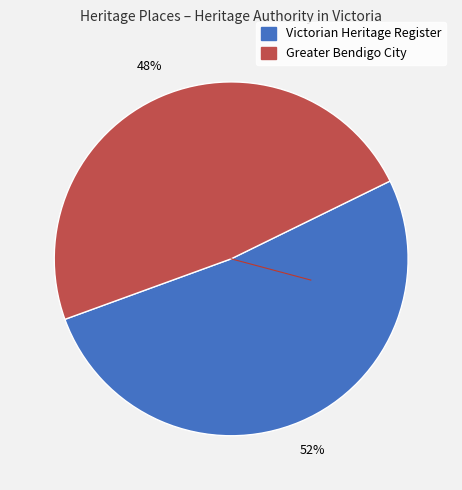

To the nearest percent, what is the average slice percentage?

50%